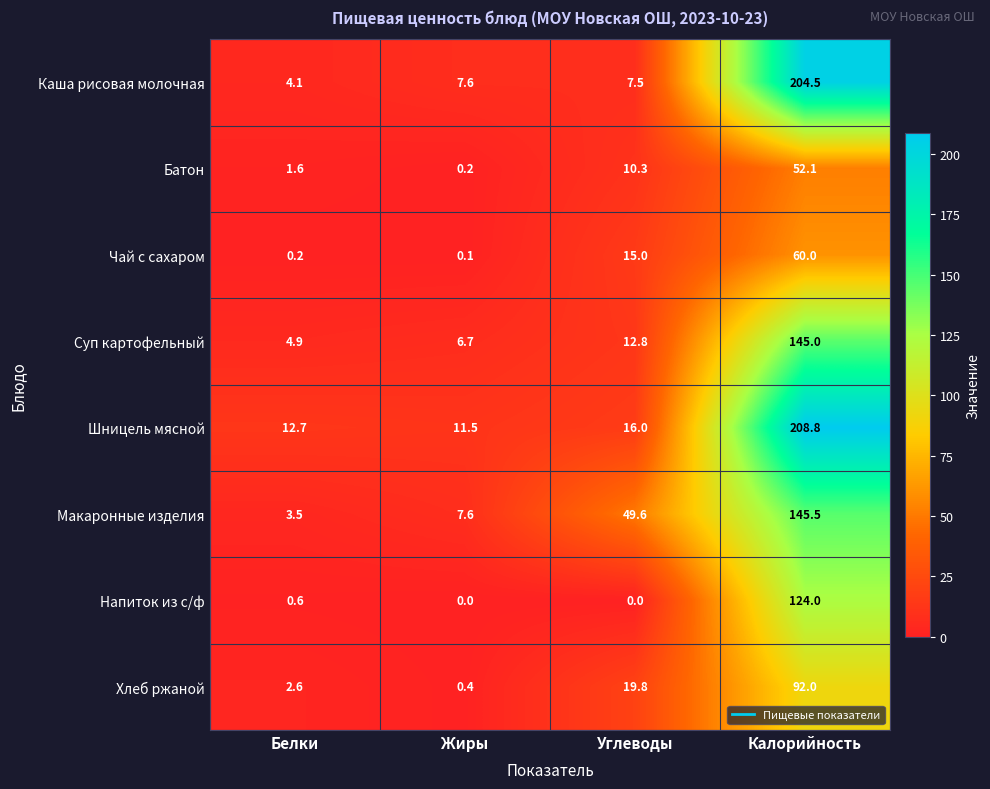

Count the number of categories in the chart.

4